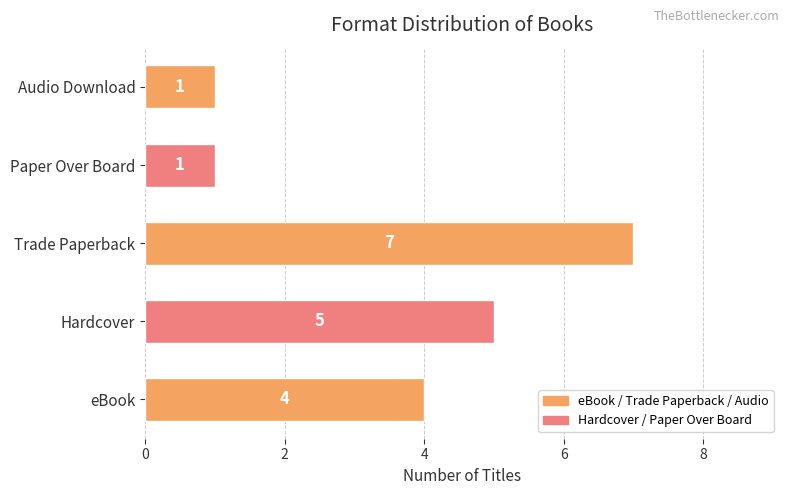

What is the greatest value displayed?

7